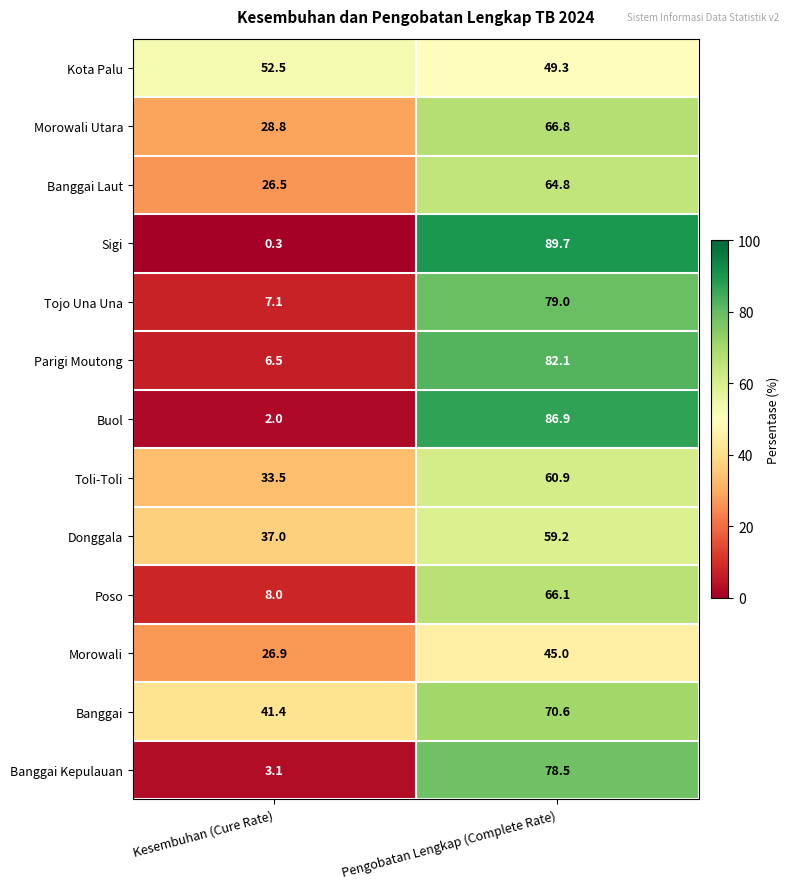

Reading left to right, extract all data points from this chart.

Kota Palu: Kesembuhan (Cure Rate)=52.5	Pengobatan Lengkap (Complete Rate)=49.3
Morowali Utara: Kesembuhan (Cure Rate)=28.8	Pengobatan Lengkap (Complete Rate)=66.8
Banggai Laut: Kesembuhan (Cure Rate)=26.5	Pengobatan Lengkap (Complete Rate)=64.8
Sigi: Kesembuhan (Cure Rate)=0.3	Pengobatan Lengkap (Complete Rate)=89.7
Tojo Una Una: Kesembuhan (Cure Rate)=7.1	Pengobatan Lengkap (Complete Rate)=79.0
Parigi Moutong: Kesembuhan (Cure Rate)=6.5	Pengobatan Lengkap (Complete Rate)=82.1
Buol: Kesembuhan (Cure Rate)=2.0	Pengobatan Lengkap (Complete Rate)=86.9
Toli-Toli: Kesembuhan (Cure Rate)=33.5	Pengobatan Lengkap (Complete Rate)=60.9
Donggala: Kesembuhan (Cure Rate)=37.0	Pengobatan Lengkap (Complete Rate)=59.2
Poso: Kesembuhan (Cure Rate)=8.0	Pengobatan Lengkap (Complete Rate)=66.1
Morowali: Kesembuhan (Cure Rate)=26.9	Pengobatan Lengkap (Complete Rate)=45.0
Banggai: Kesembuhan (Cure Rate)=41.4	Pengobatan Lengkap (Complete Rate)=70.6
Banggai Kepulauan: Kesembuhan (Cure Rate)=3.1	Pengobatan Lengkap (Complete Rate)=78.5